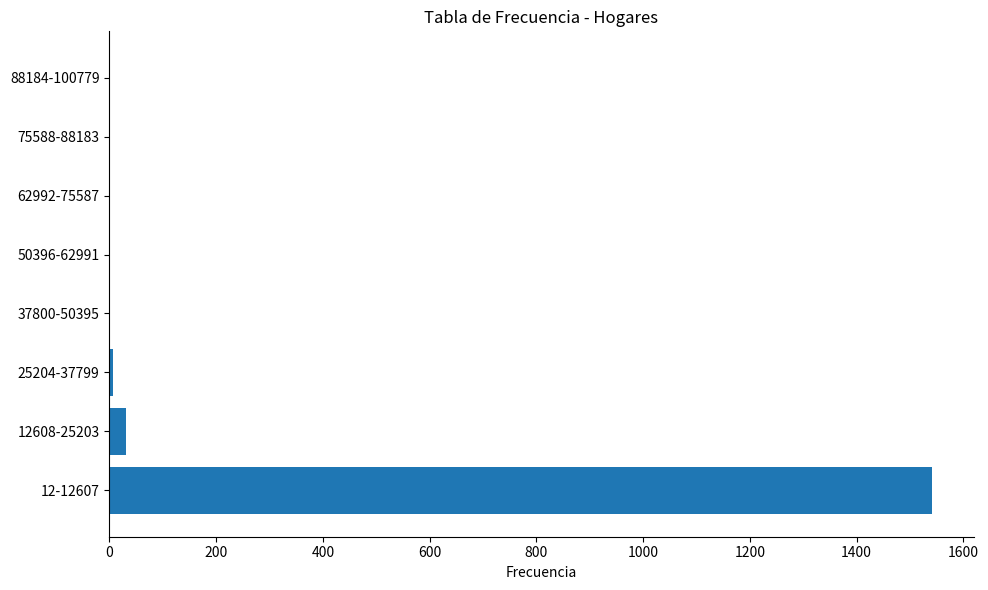

True or false: the data shows 2100 at 12-12607.

False